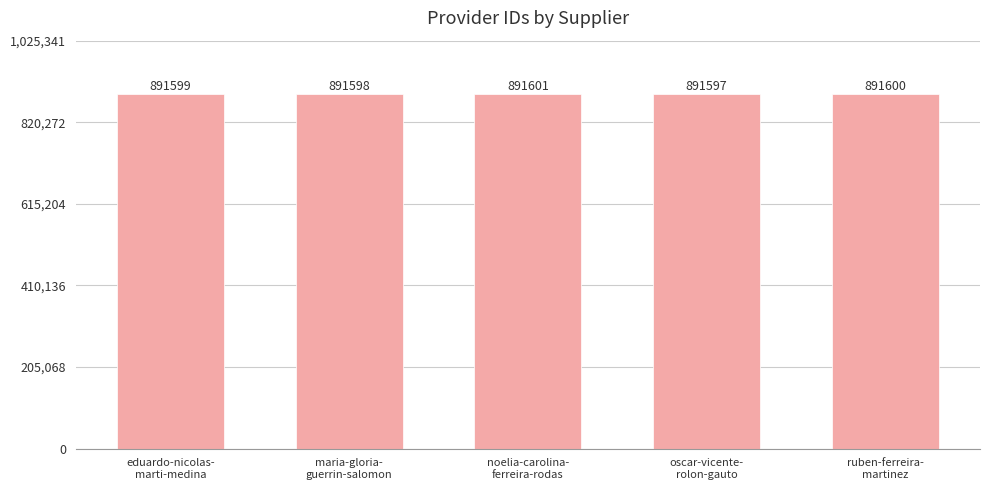

How many data points are less than 891599?

2